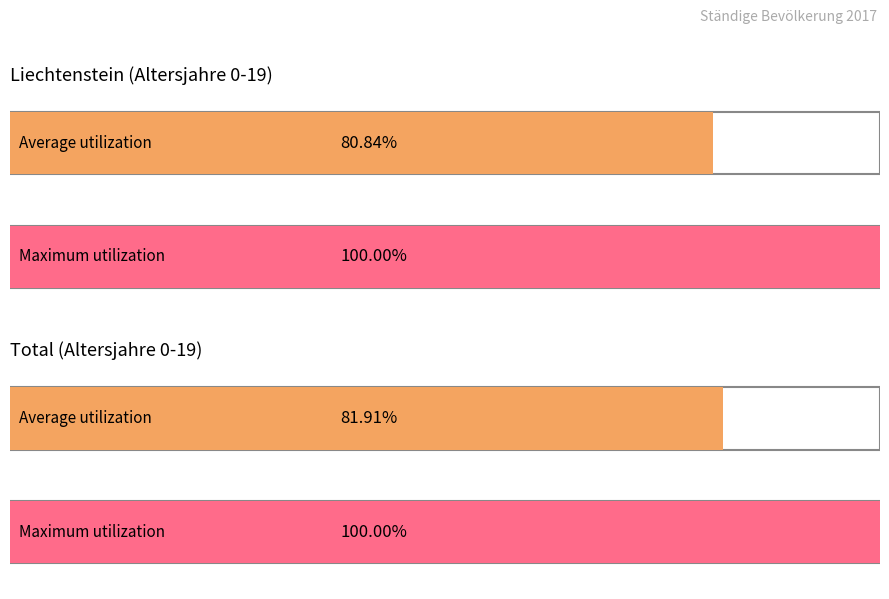

Does the chart contain any negative values?

No